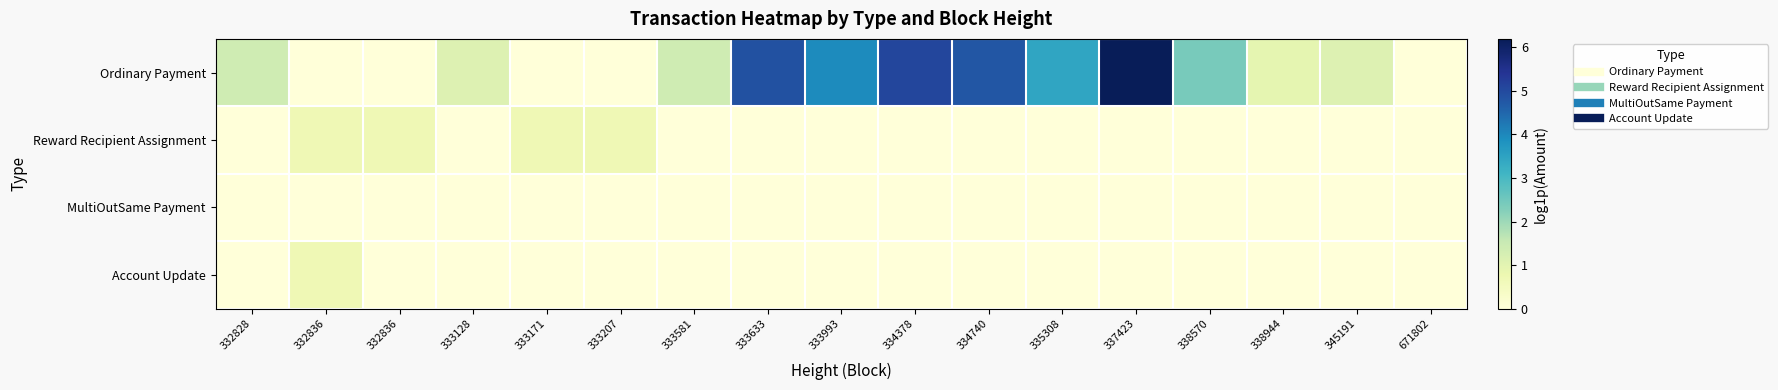

How many distinct data groups are displayed?

4